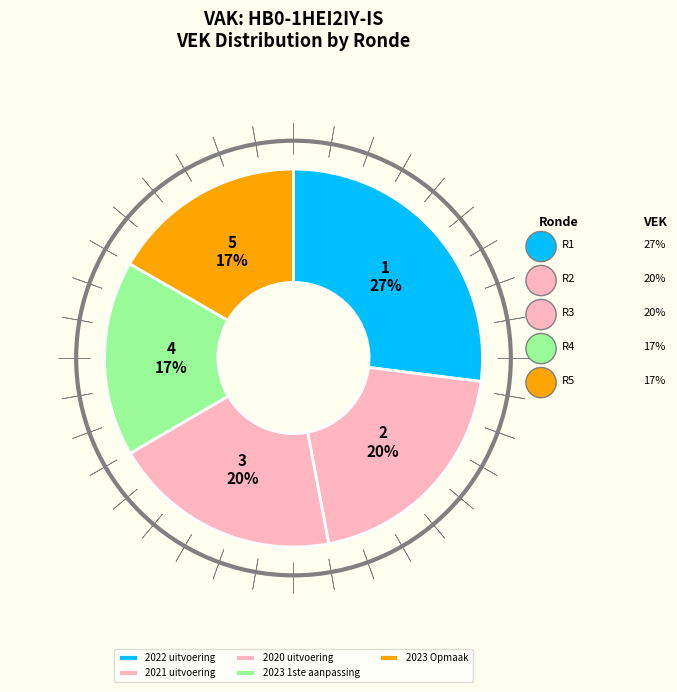

Between 2023 Opmaak and 2021 uitvoering, which is larger?

2021 uitvoering